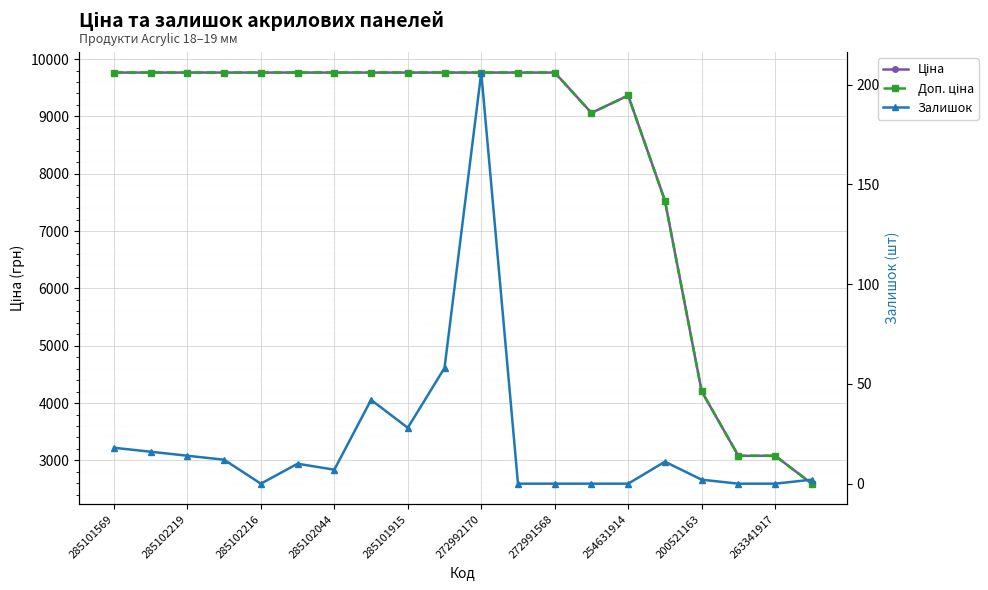

What are all the series names shown in the legend?

Ціна, Доп. ціна, Залишок